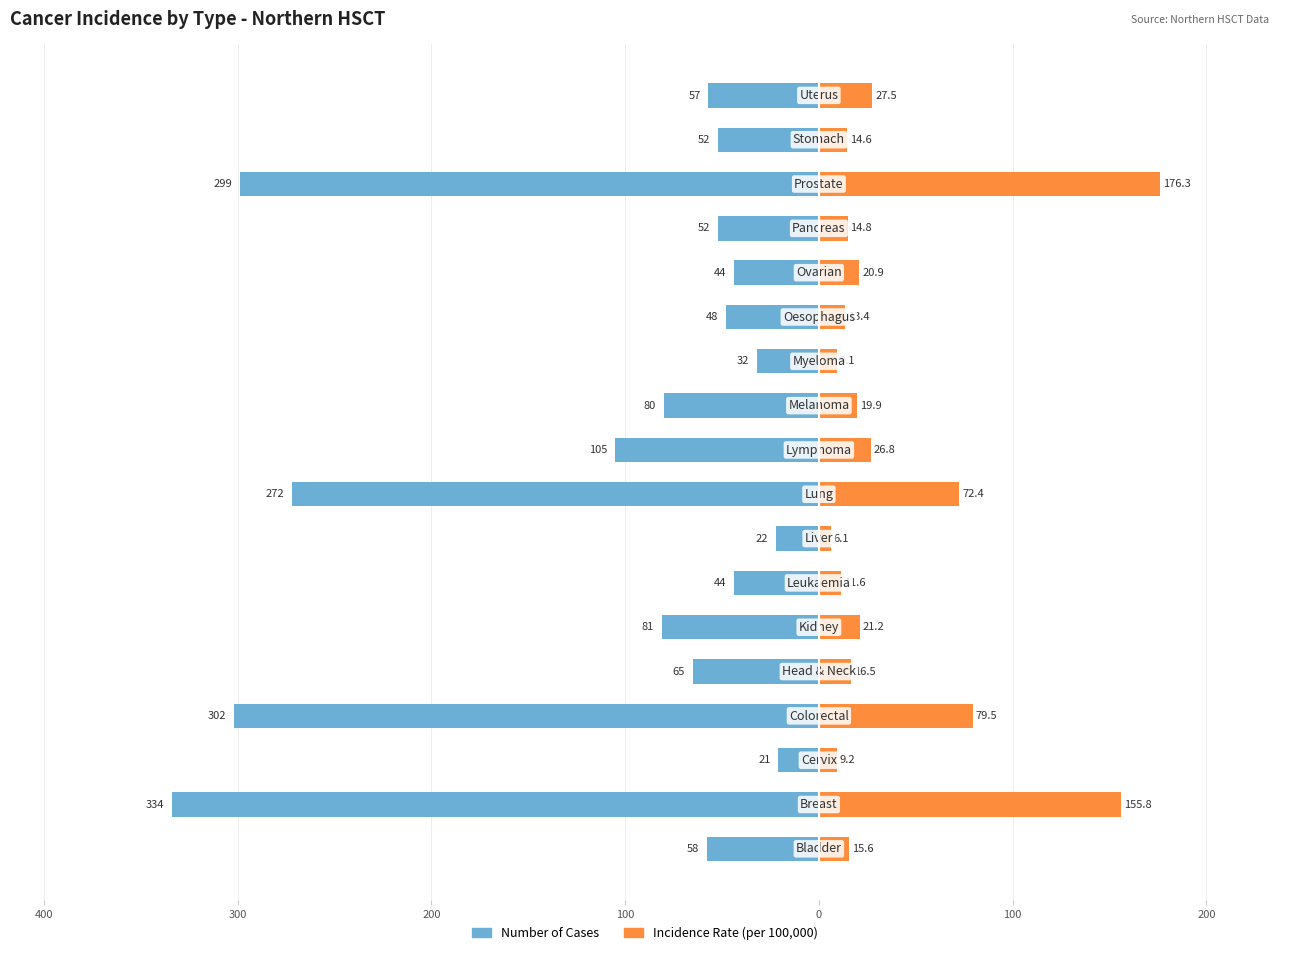

True or false: Number of Cases has a value of -17.3 at 17.

False